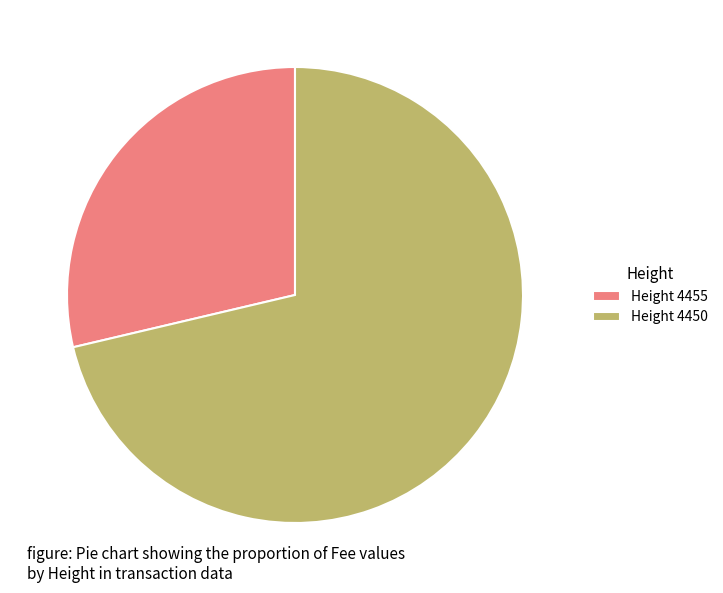

The Height 4455 slice represents 35% of the pie. True or false?

False